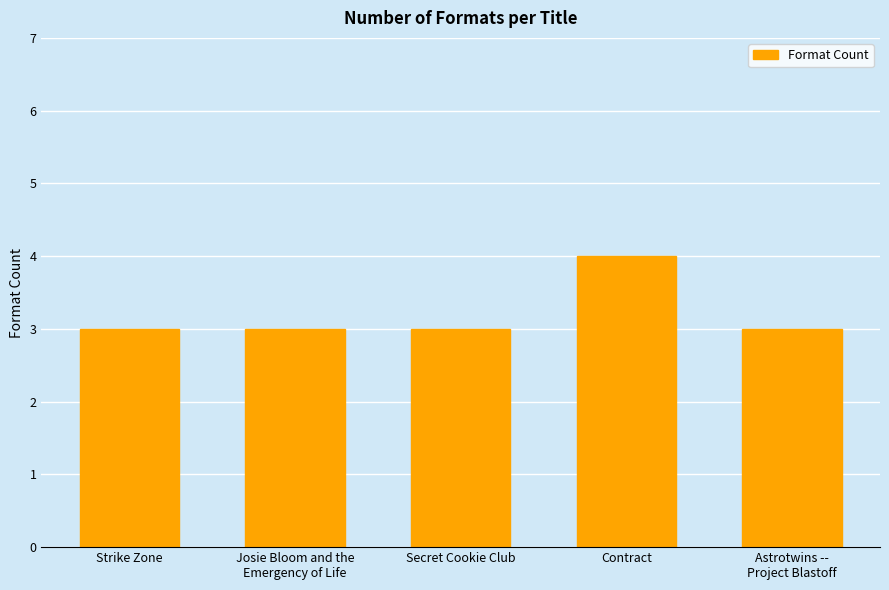

How many bars are there in total?

5